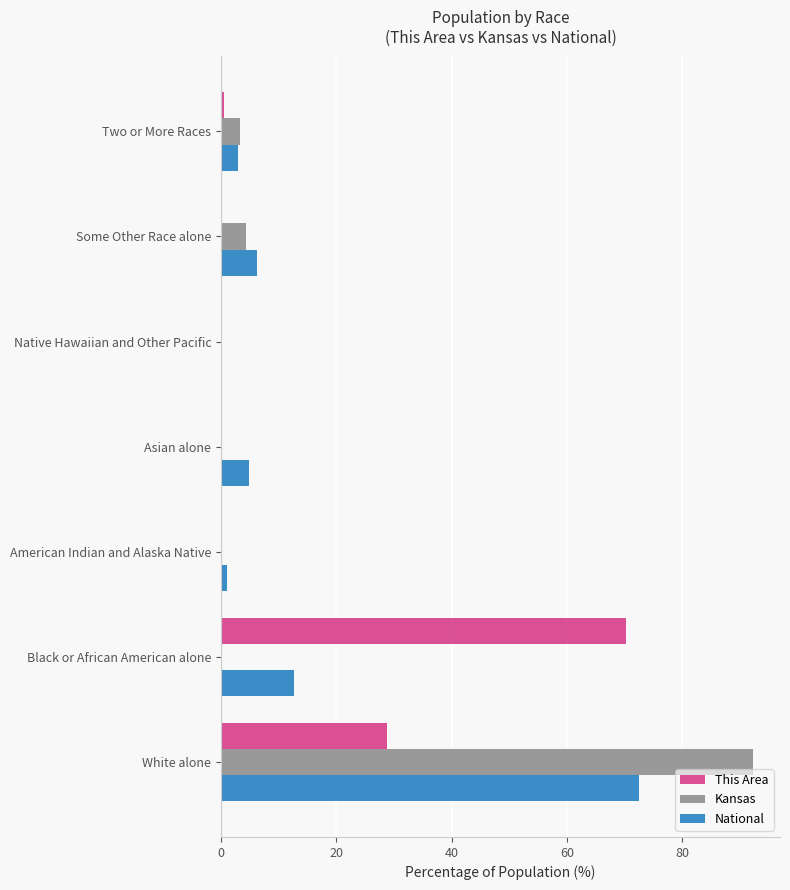

Which series changed the most between White alone and Some Other Race alone?

Kansas